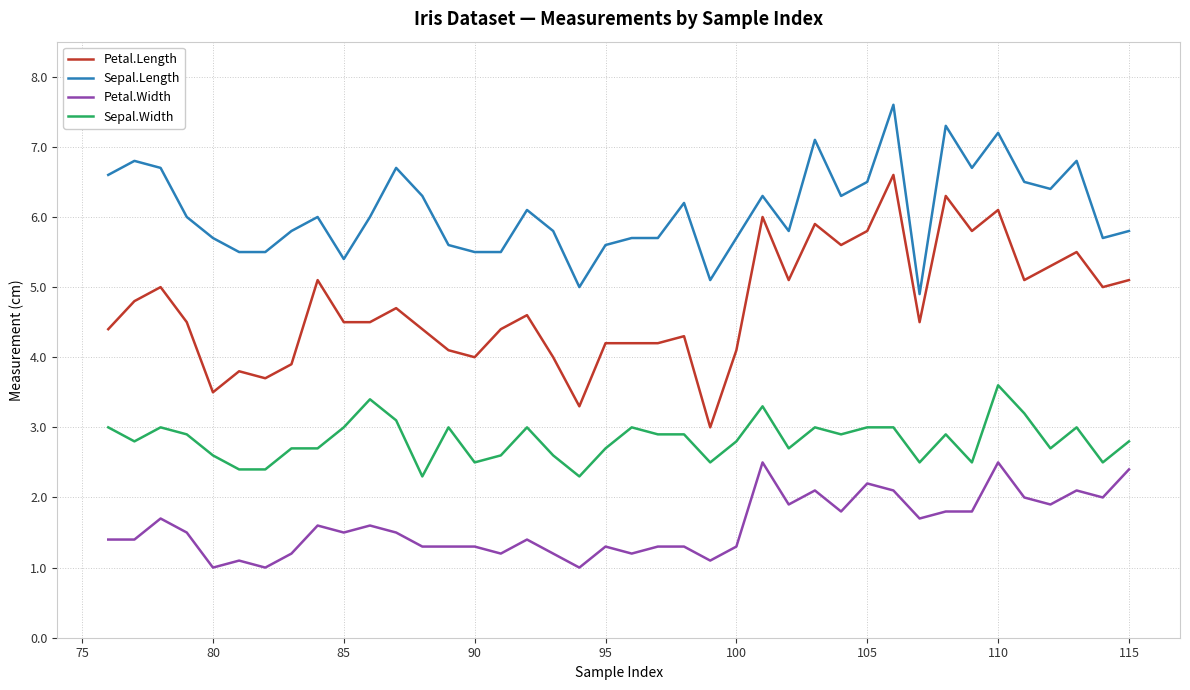

True or false: Sepal.Width and Petal.Length intersect in this chart.

False